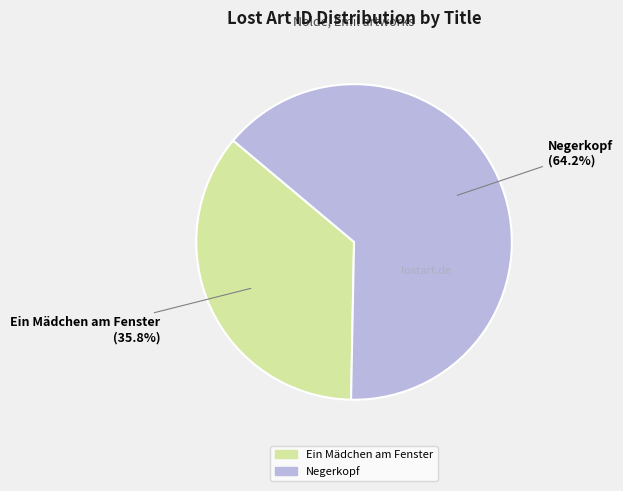

What is the largest slice in the pie chart?

Negerkopf